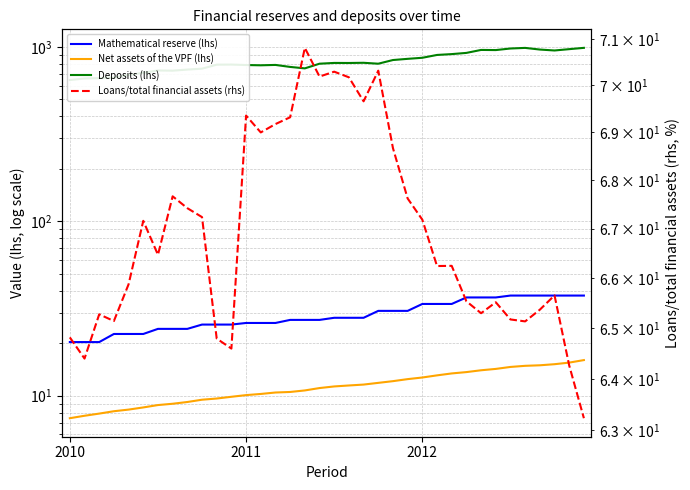

The Loans/total financial assets (rhs) series shows 70.8 at 16. True or false?

True